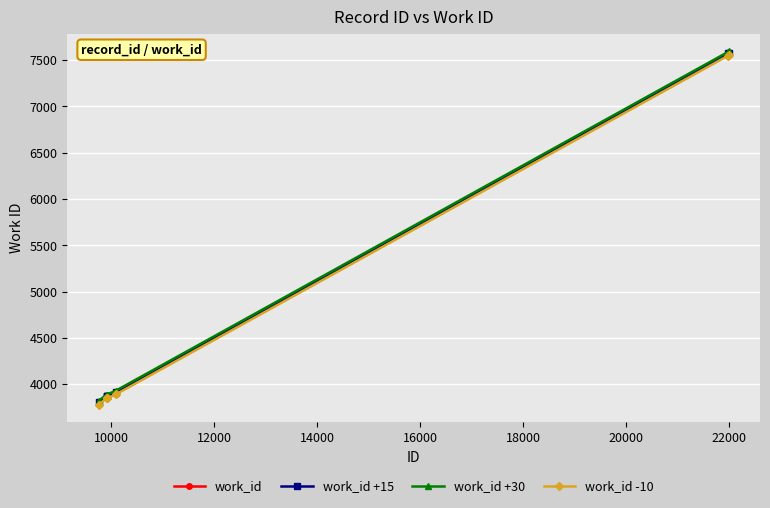

What is the minimum value shown in the chart?

3781